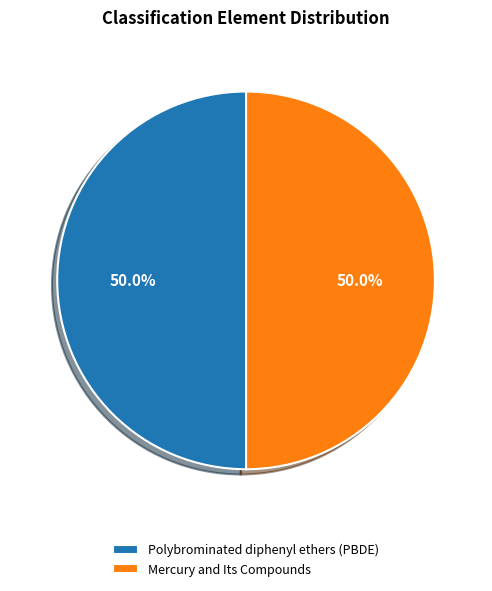

What is the ratio of the value at Mercury and Its Compounds to the value at Polybrominated diphenyl ethers (PBDE)?

1.0